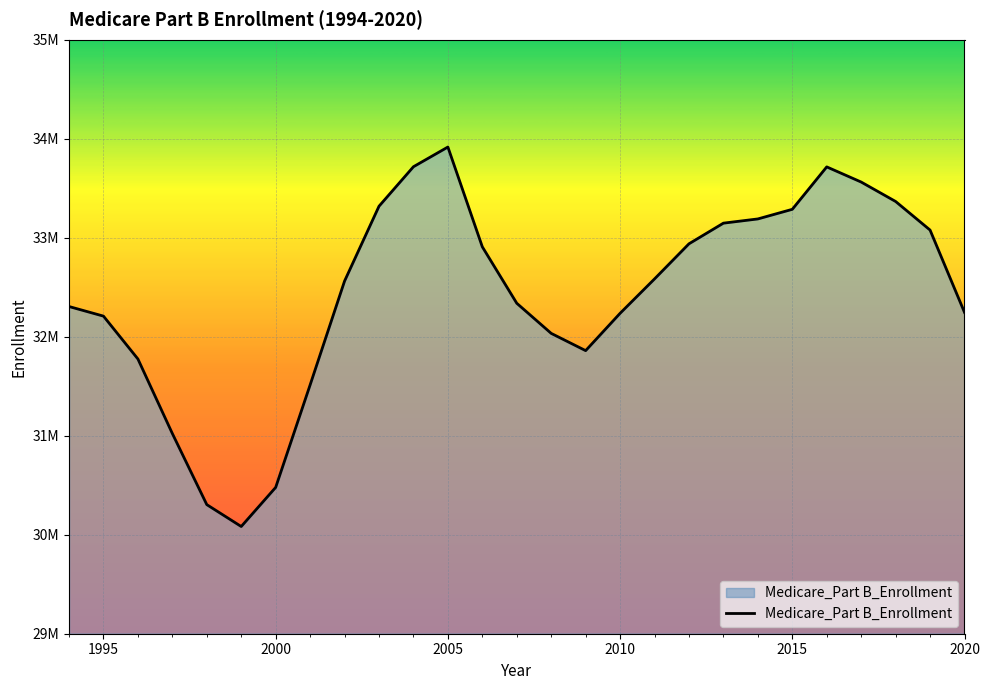

Is this an area chart (filled region under the line)?

Yes